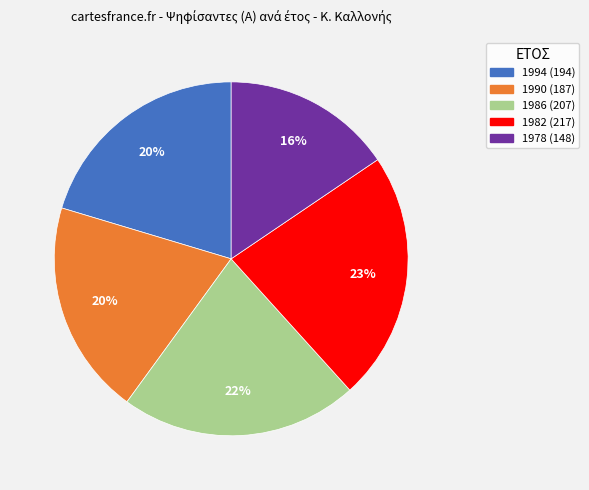

Between 1990 and 1986, which is larger?

1986